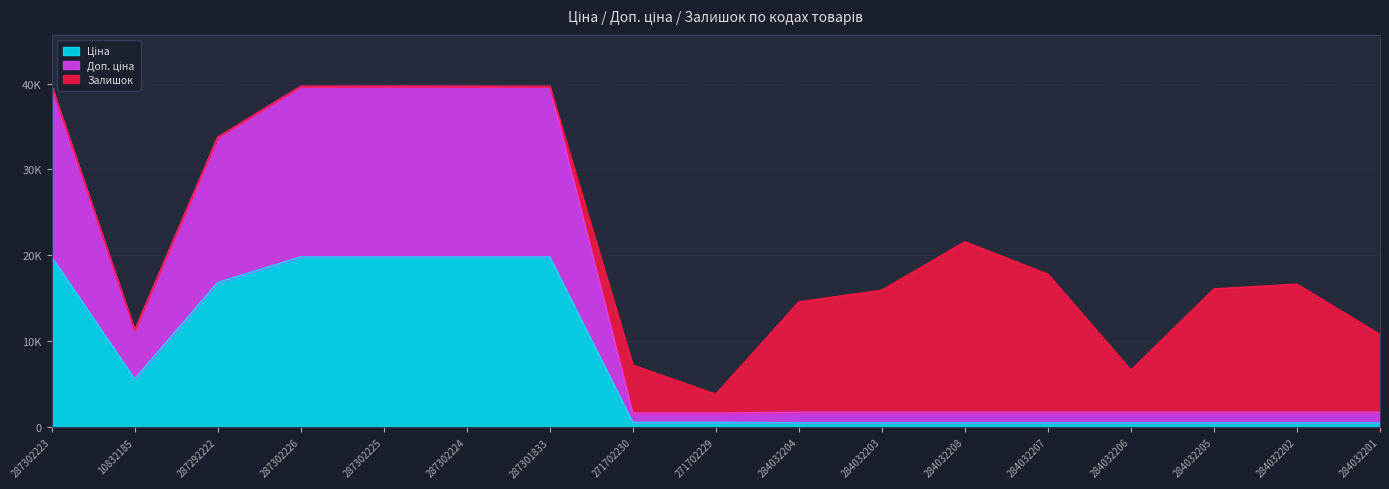

Does the chart display data point markers on the line(s)?

No